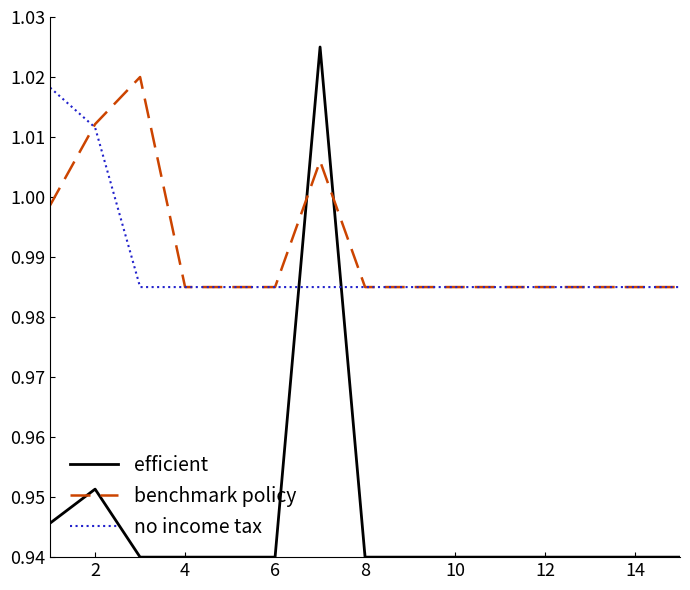

Which series has the widest spread of values?

efficient